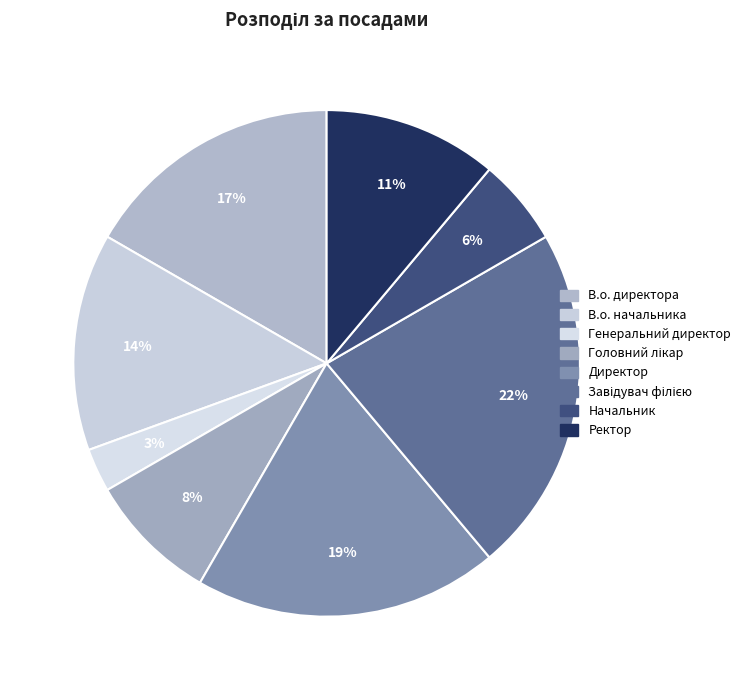

What is the change in value from Головний лікар to Ректор?

+1